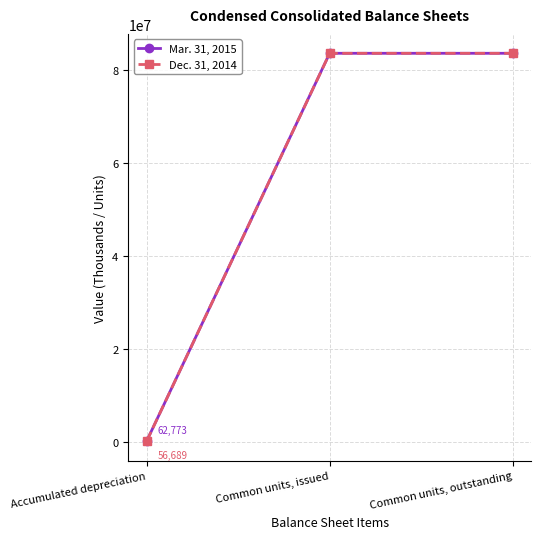

What is the label of the 3rd point from the left?

Common units, outstanding